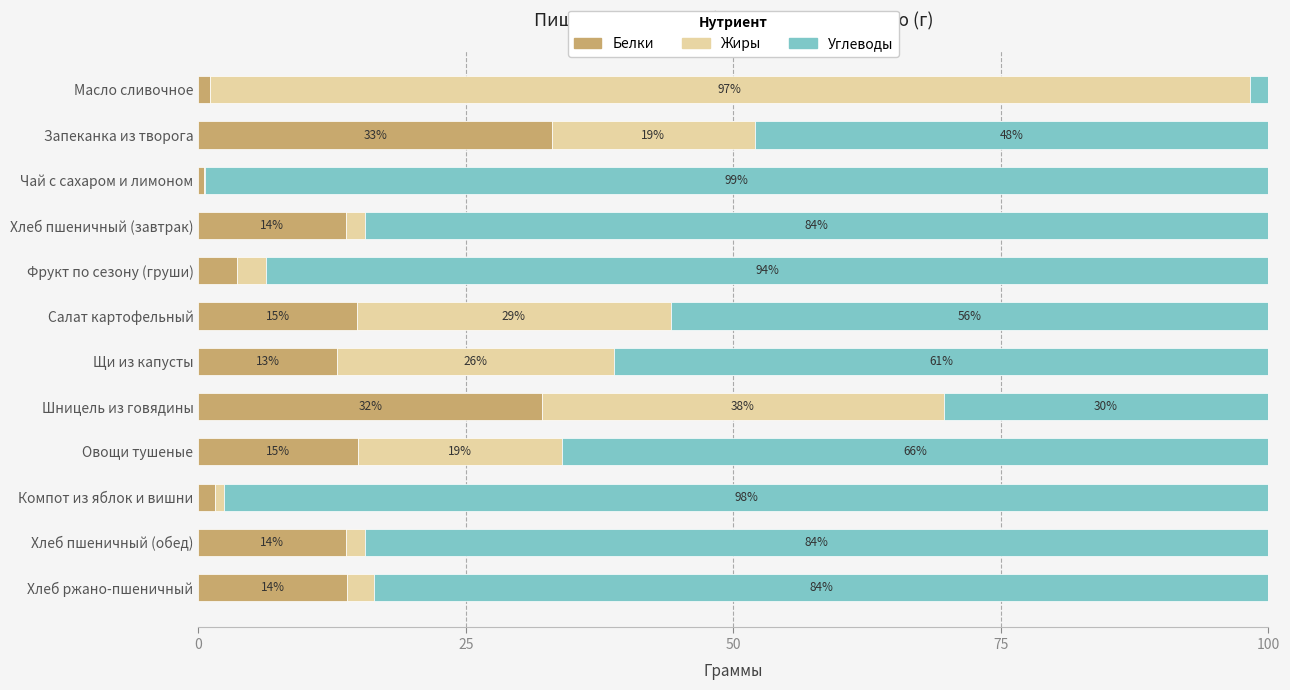

Is it true that Белки equals 13.8 at Хлеб пшеничный (обед)?

True